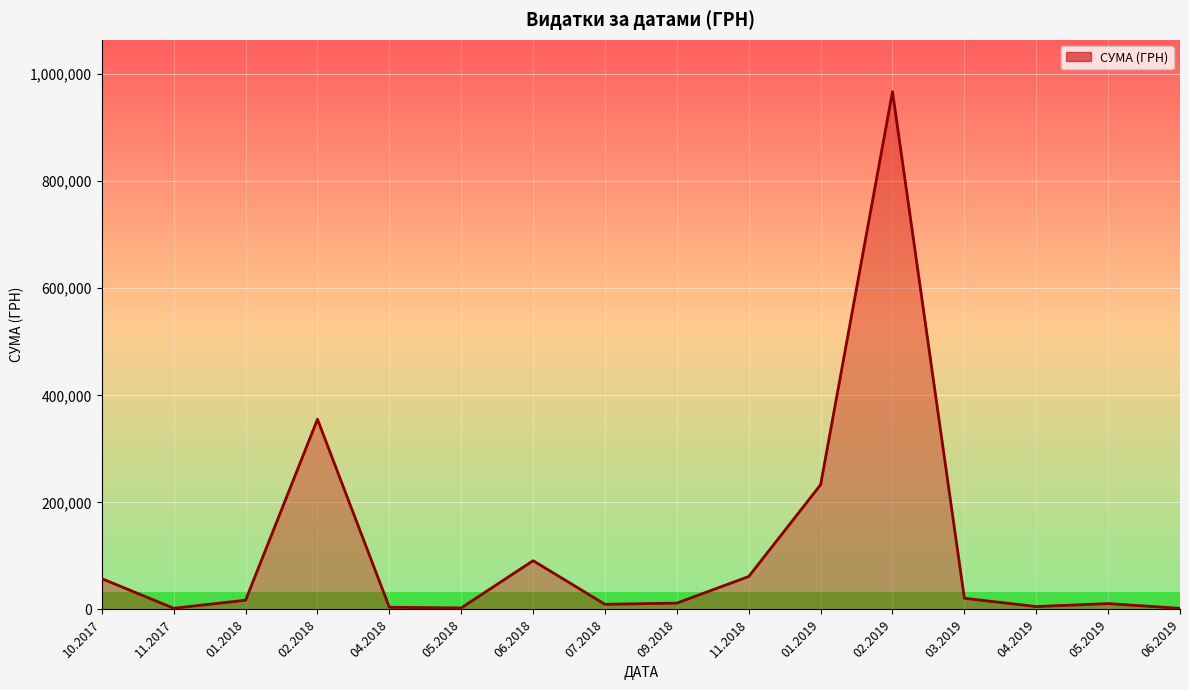

How many values are below 17221?

8